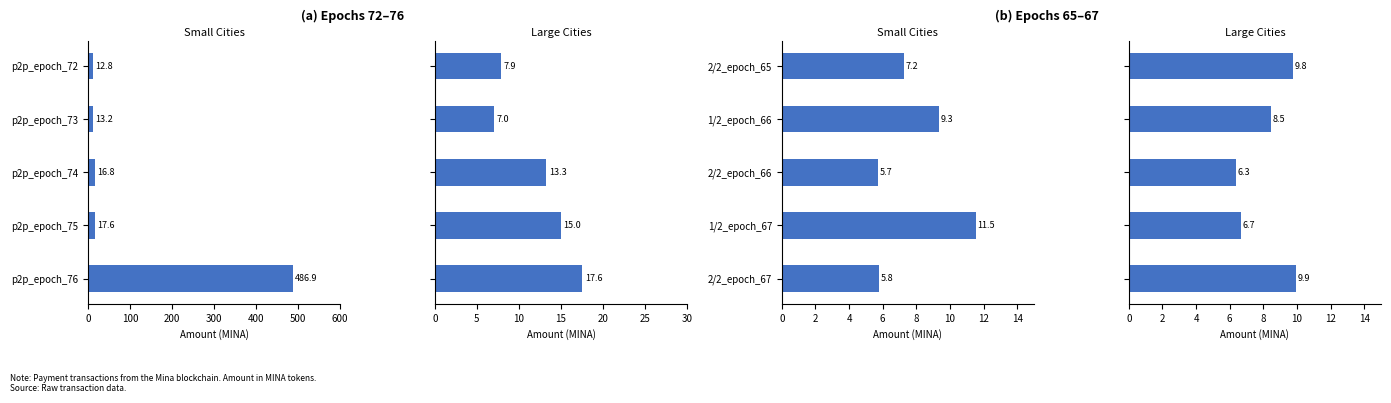

True or false: the data shows 9.9 at p2p_epoch_76.

True